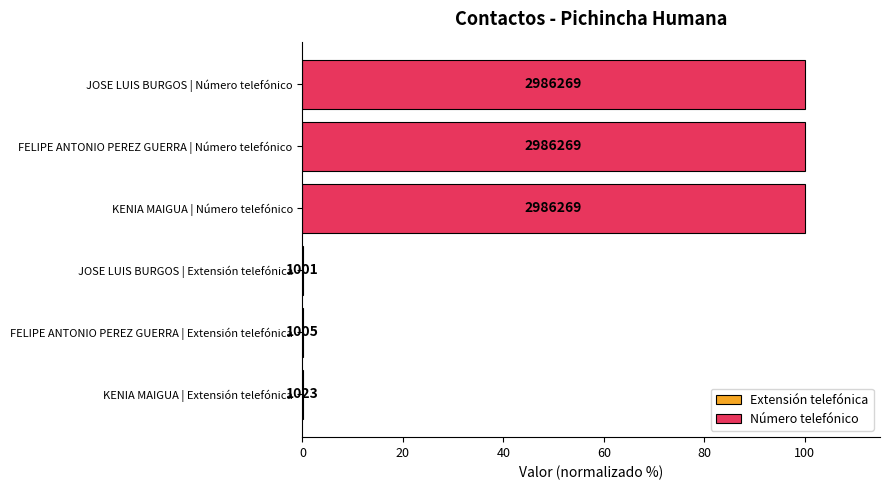

The Extensión telefónica series shows 0.0 at FELIPE ANTONIO PEREZ GUERRA | Extensión telefónica. True or false?

True